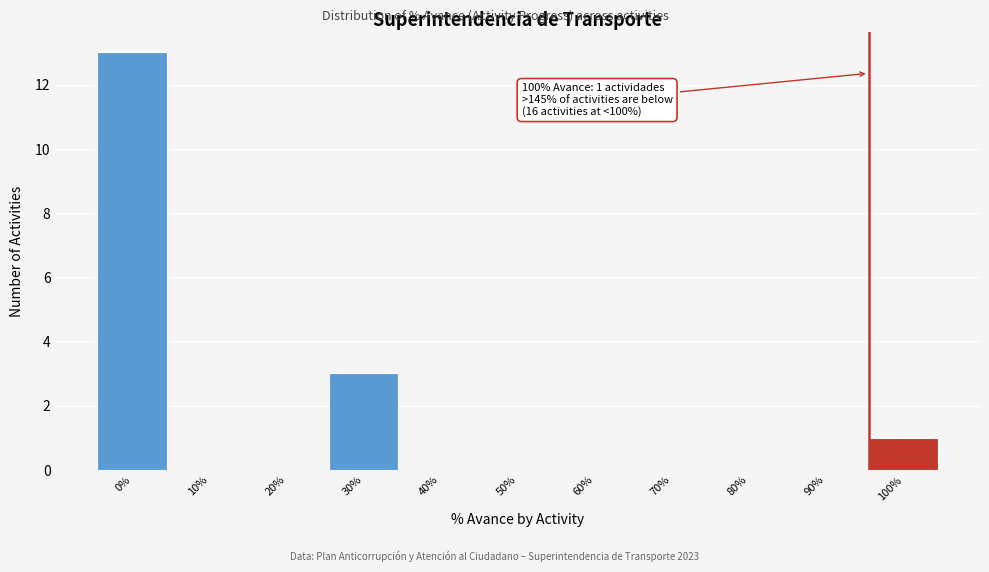

Reading left to right, what are all the values shown in this chart?

0%=13	10%=0	20%=0	30%=3	40%=0	50%=0	60%=0	70%=0	80%=0	90%=0	100%=1